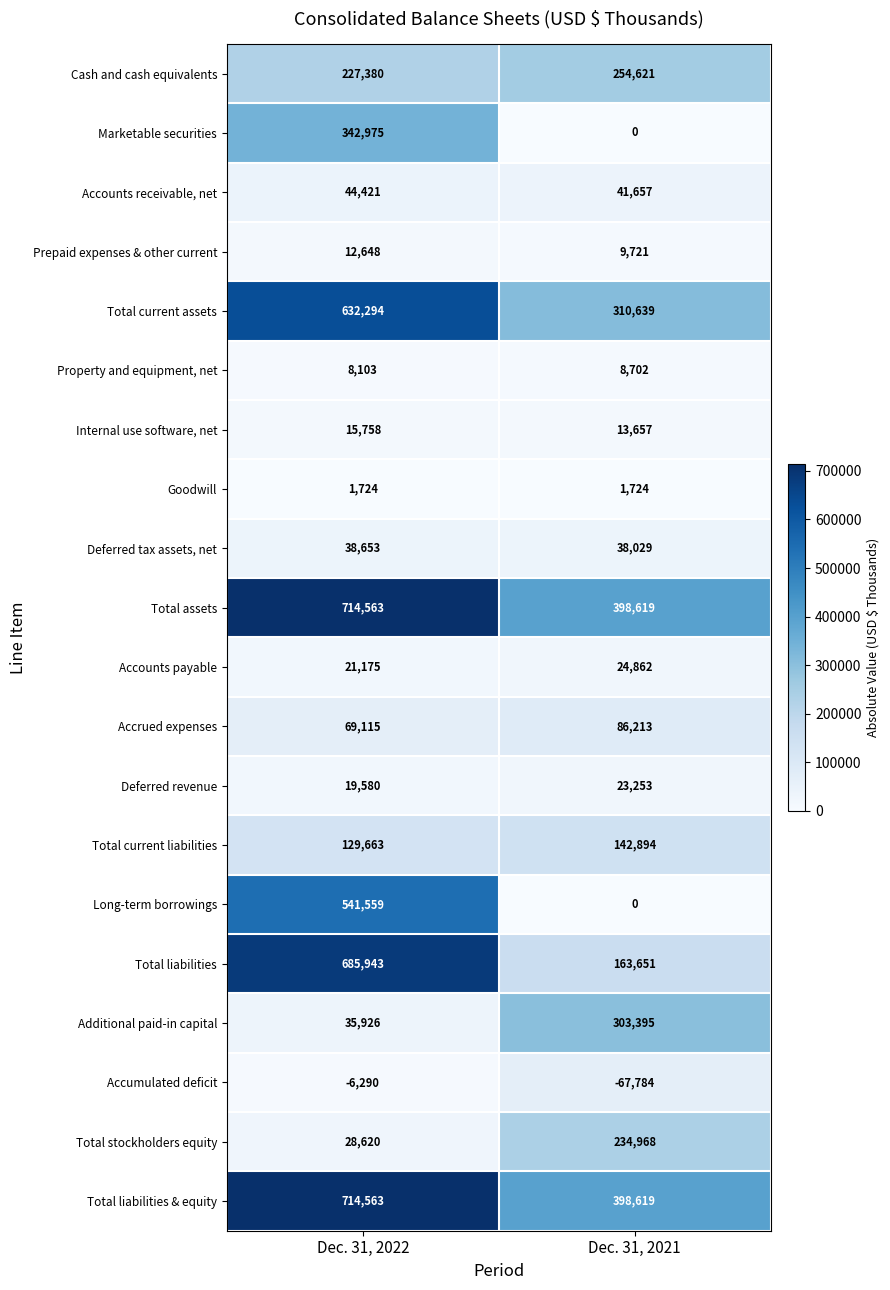

How many series are shown in this chart?

20